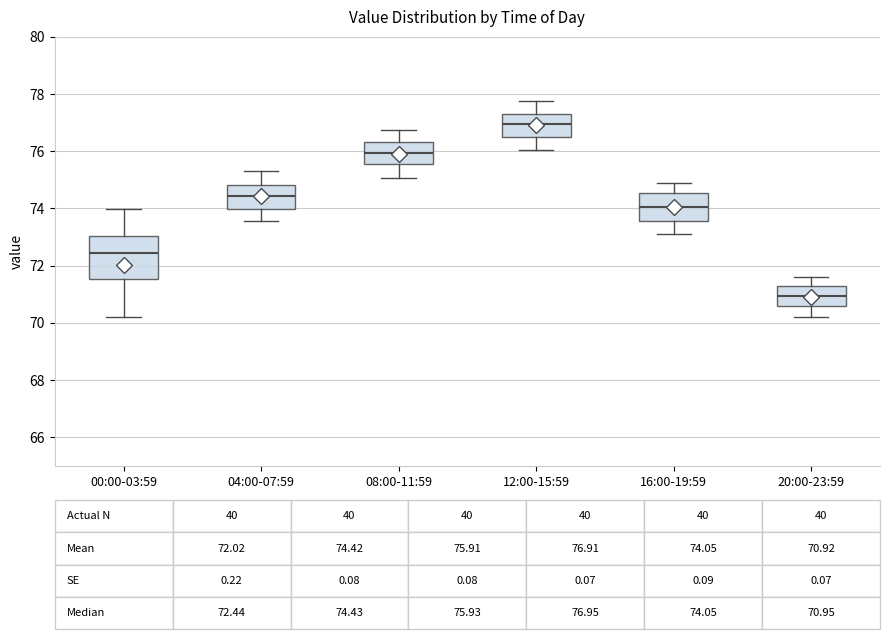

Which box is the tallest, from its lower edge to its upper edge?

00:00-03:59